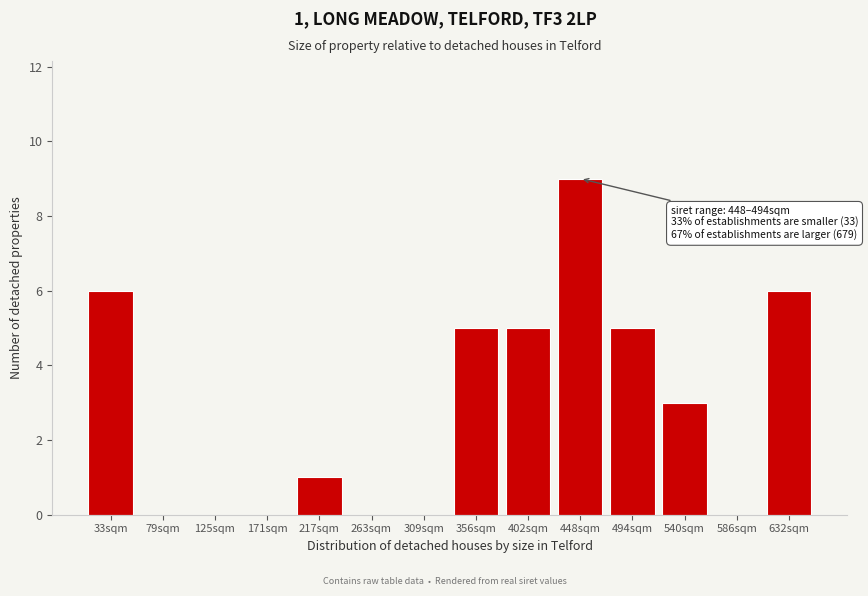

Reading left to right, list all the values displayed in this chart.

33sqm=6	79sqm=0	125sqm=0	171sqm=0	217sqm=1	263sqm=0	309sqm=0	356sqm=5	402sqm=5	448sqm=9	494sqm=5	540sqm=3	586sqm=0	632sqm=6